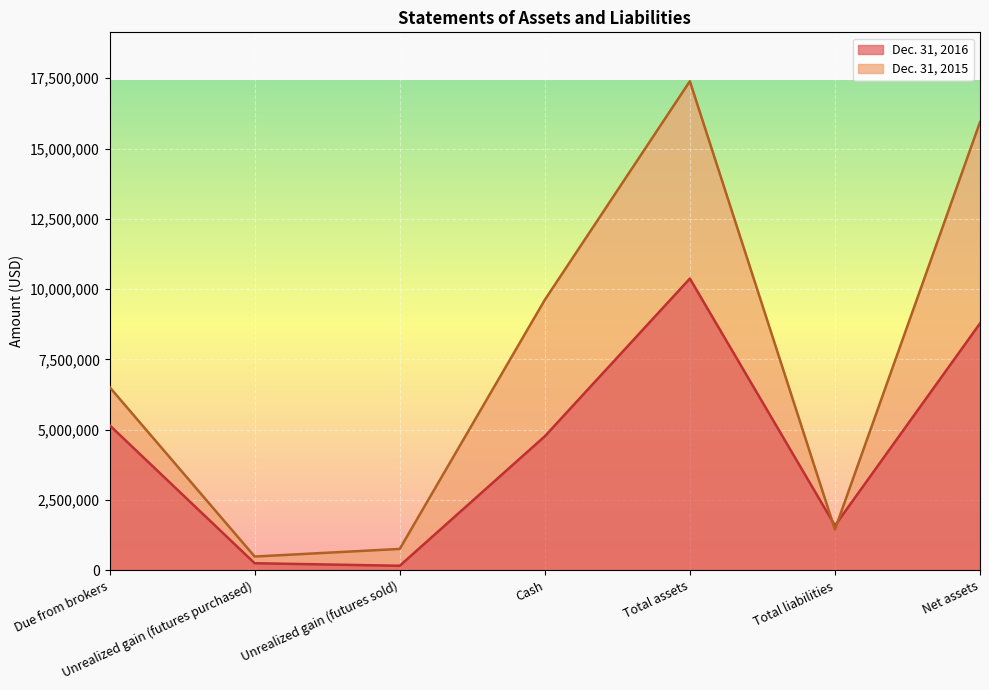

How many series are shown in this chart?

2